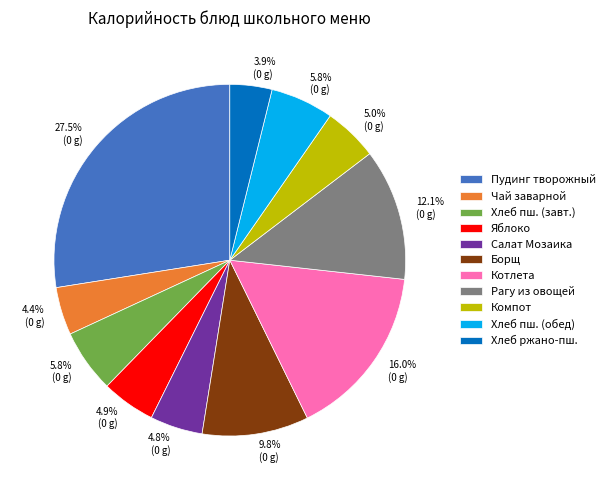

Does any single category account for the majority?

No